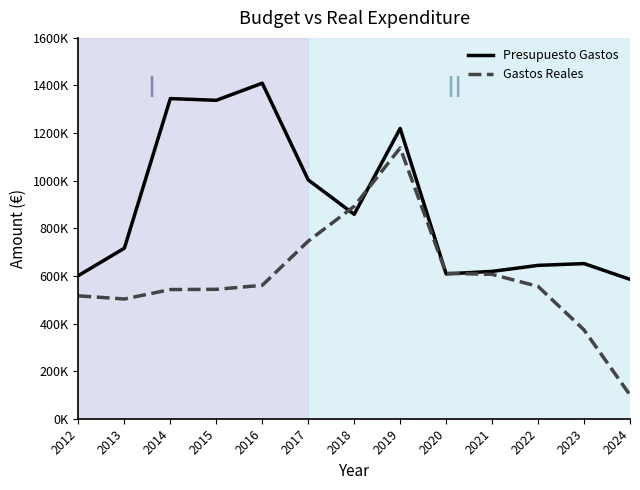

Which series has the largest total across all categories?

Presupuesto Gastos